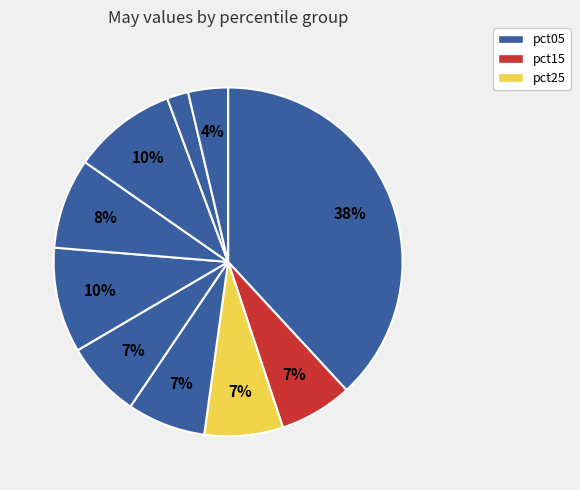

How many segments does this pie chart have?

10